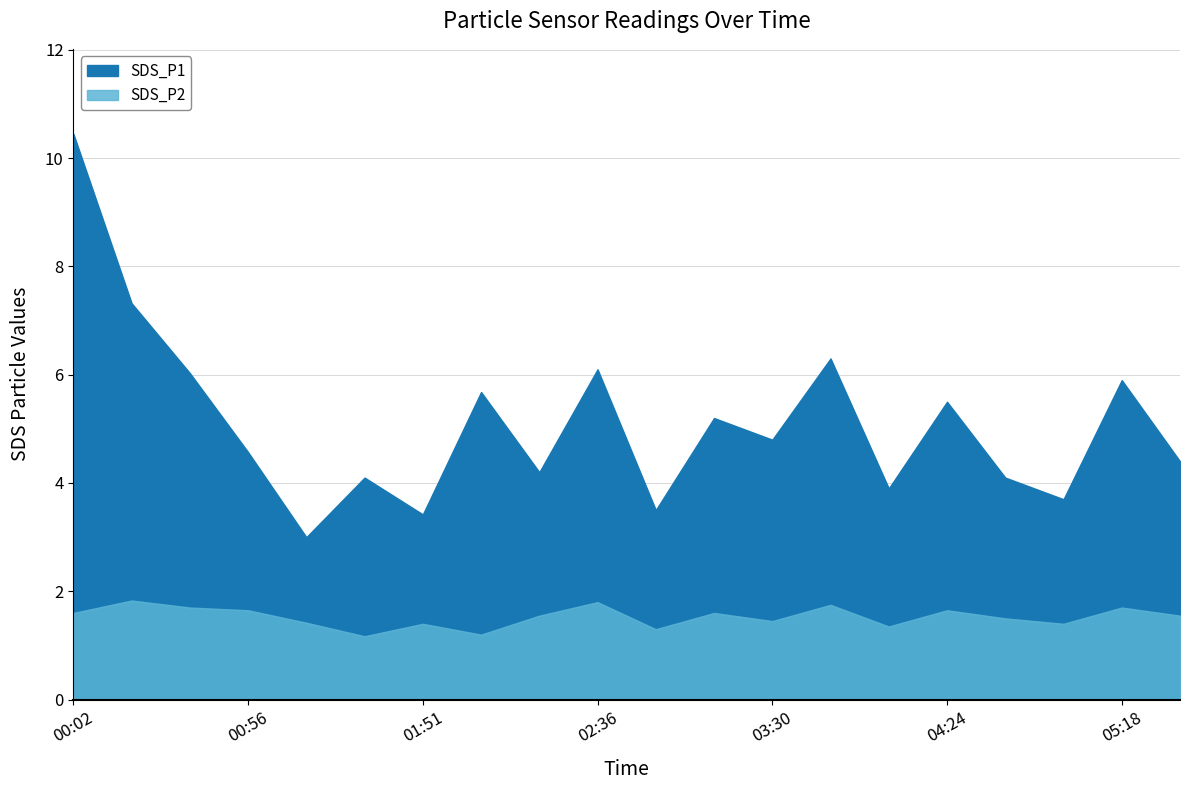

True or false: SDS_P1 and SDS_P2 cross at least once.

False